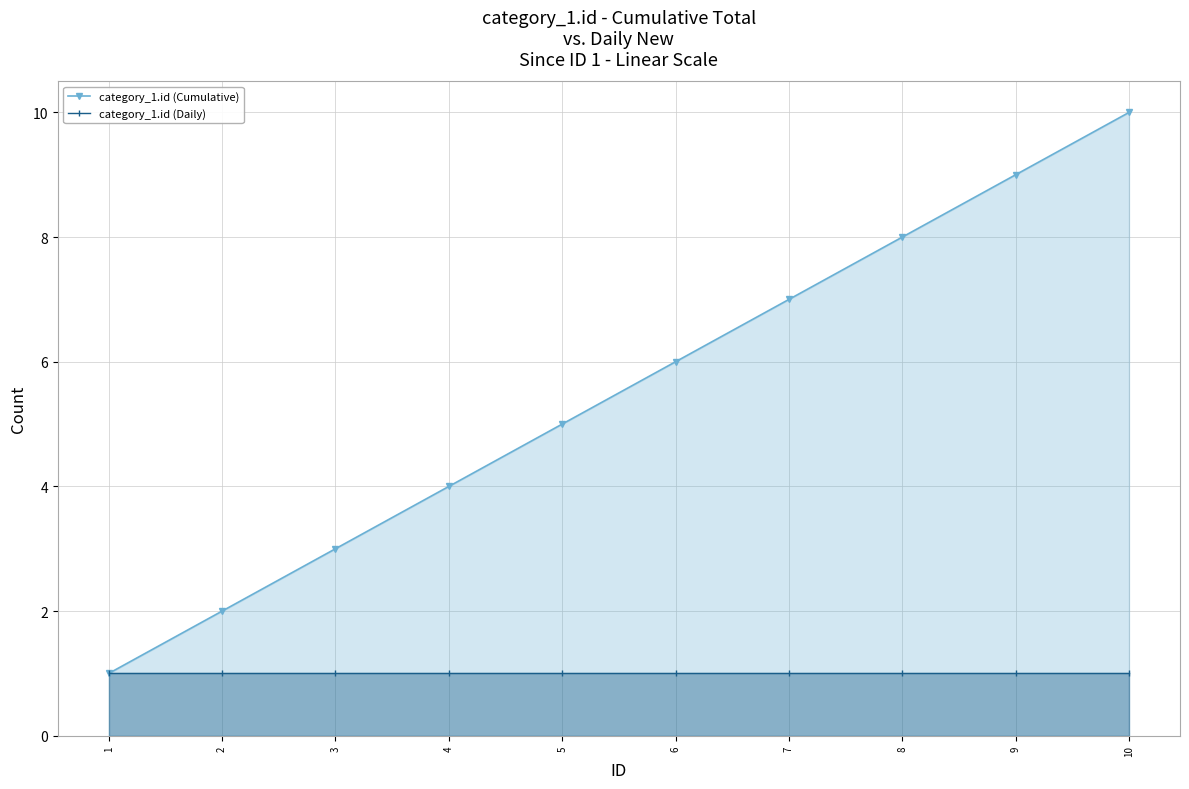

What is the spread (max minus min) of values at 10?

9